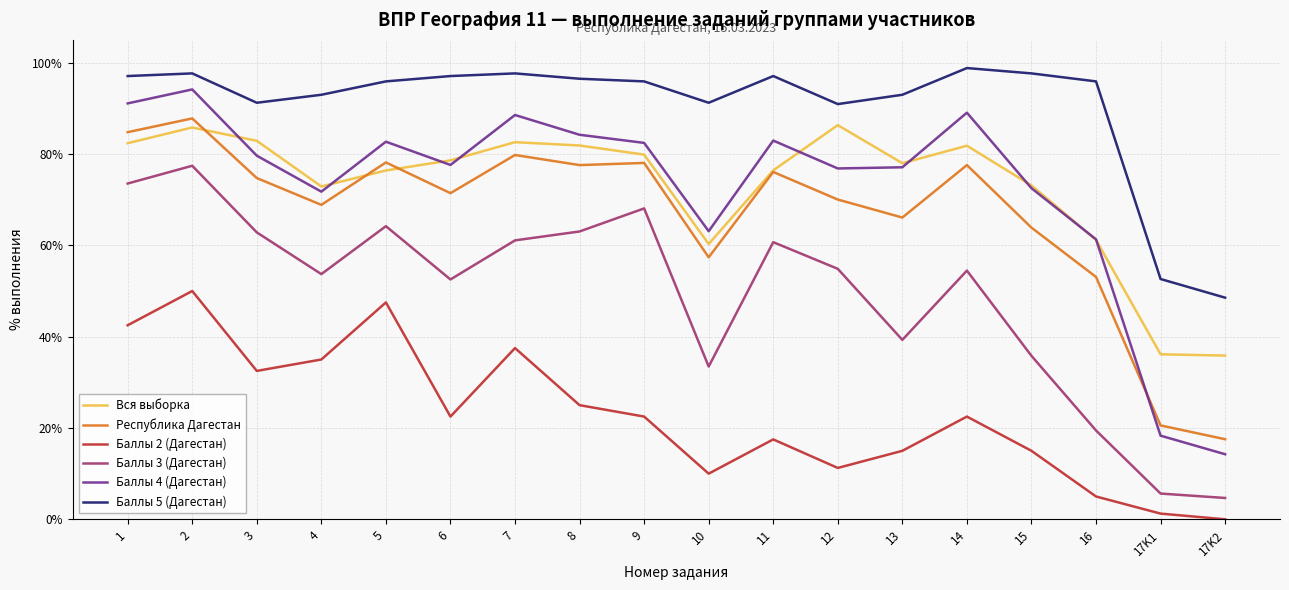

At which label does Республика Дагестан first exceed 74?

1